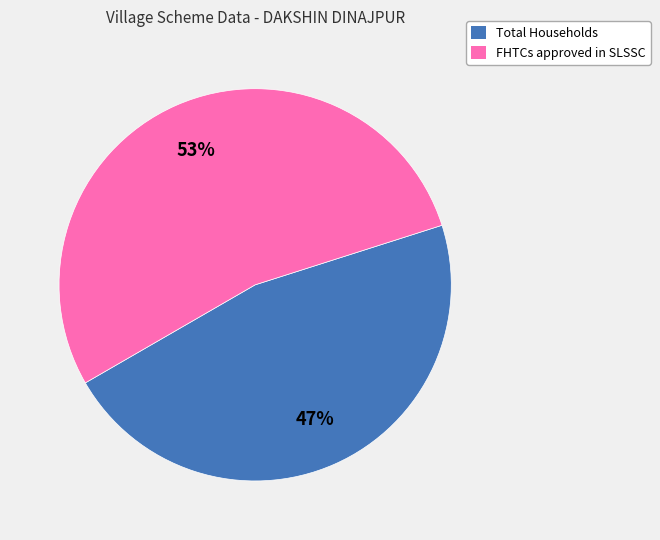

Between Total Households and FHTCs approved in SLSSC, which is larger?

FHTCs approved in SLSSC